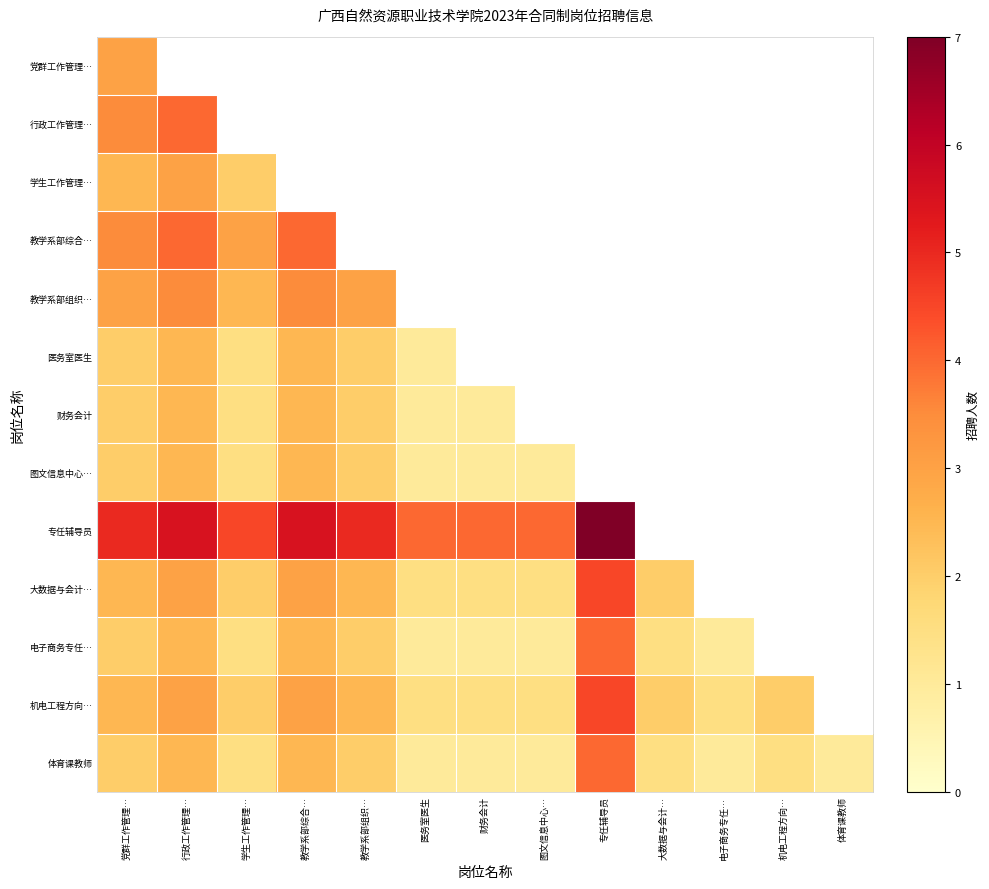

How many distinct data groups are displayed?

13